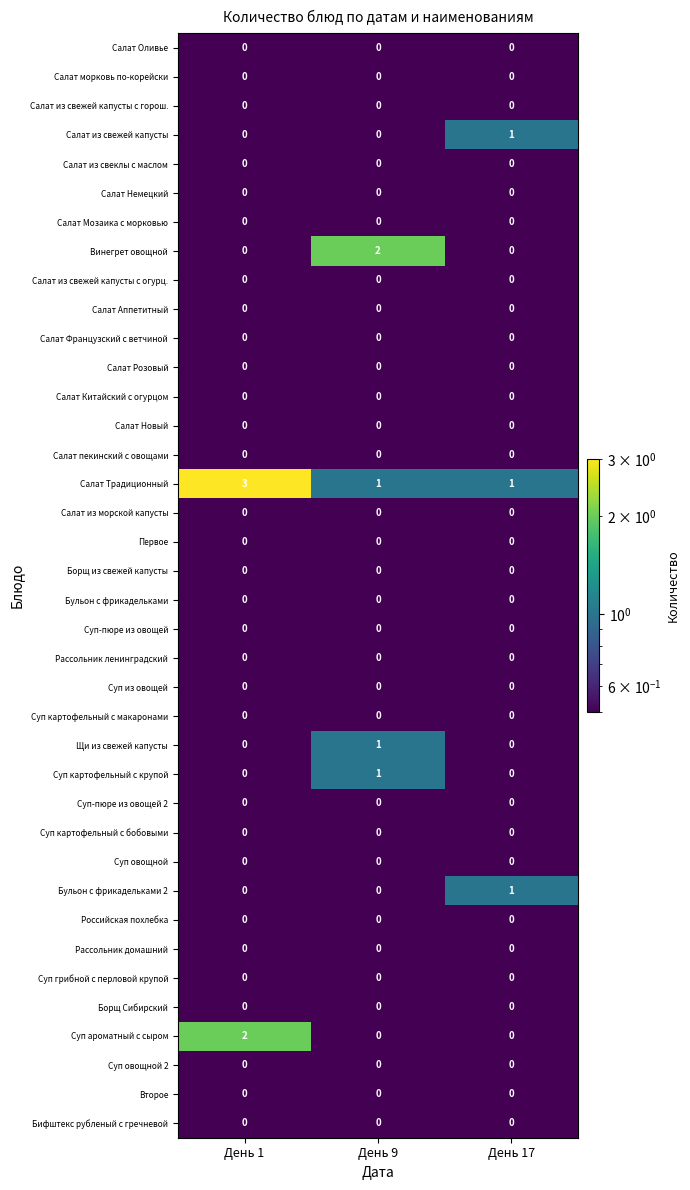

What is the total value across all series at День 1?

5